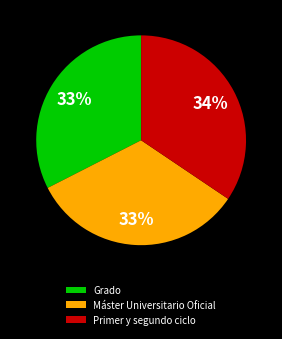

What percentage is the Primer y segundo ciclo slice, to the nearest percent?

34%